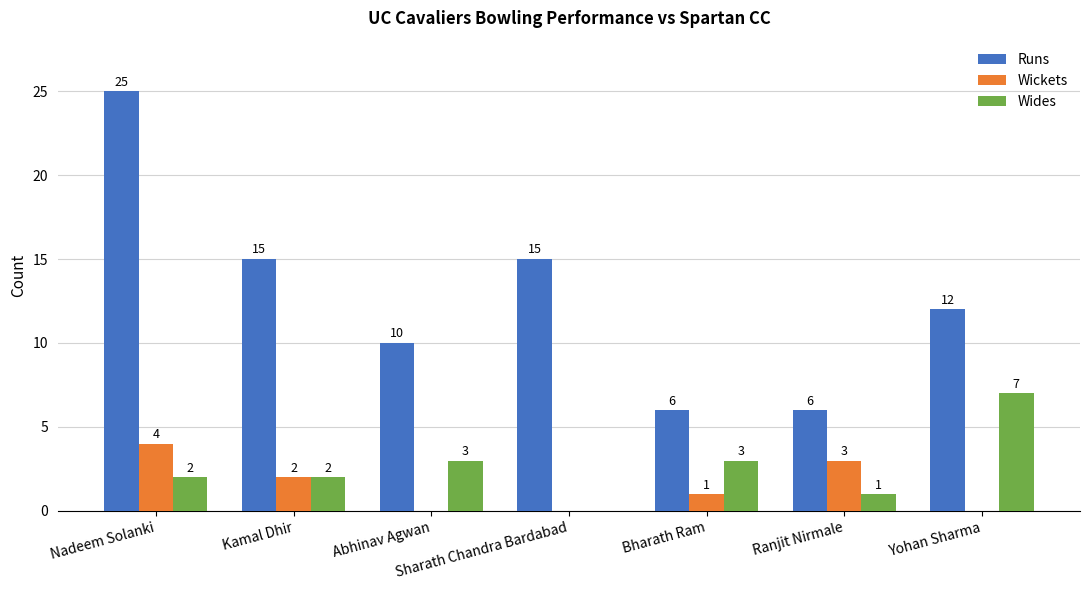

Which series has the largest total across all categories?

Runs